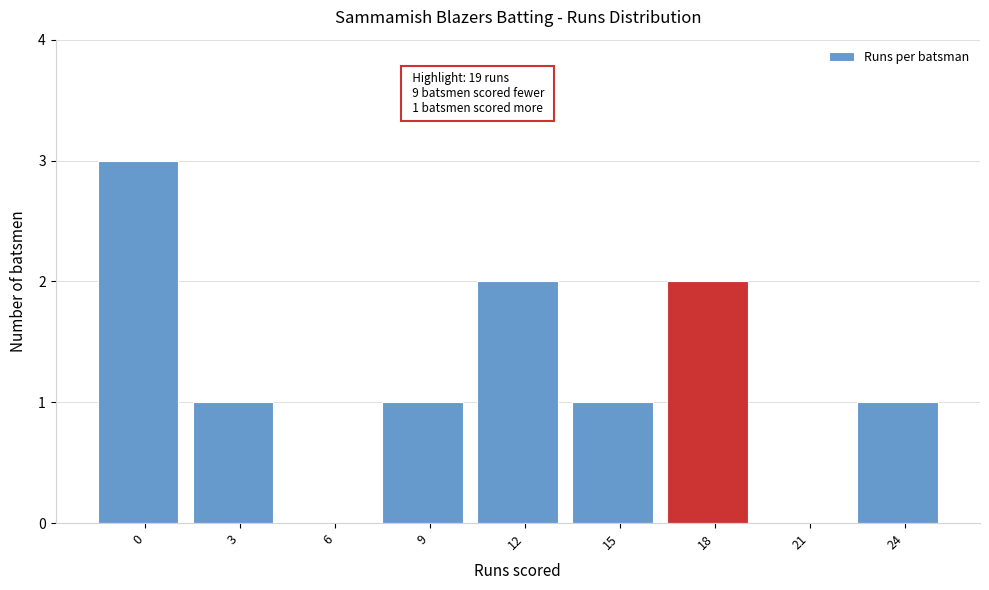

Reading left to right, extract all data points from this chart.

0=3	3=1	6=0	9=1	12=2	15=1	18=2	21=0	24=1